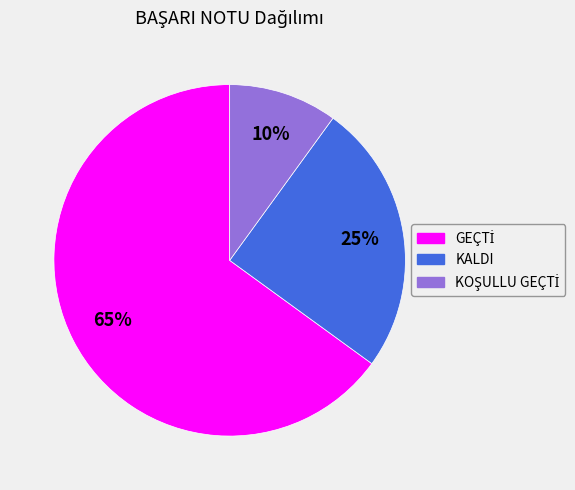

What percentage is the KALDI slice, to the nearest percent?

25%